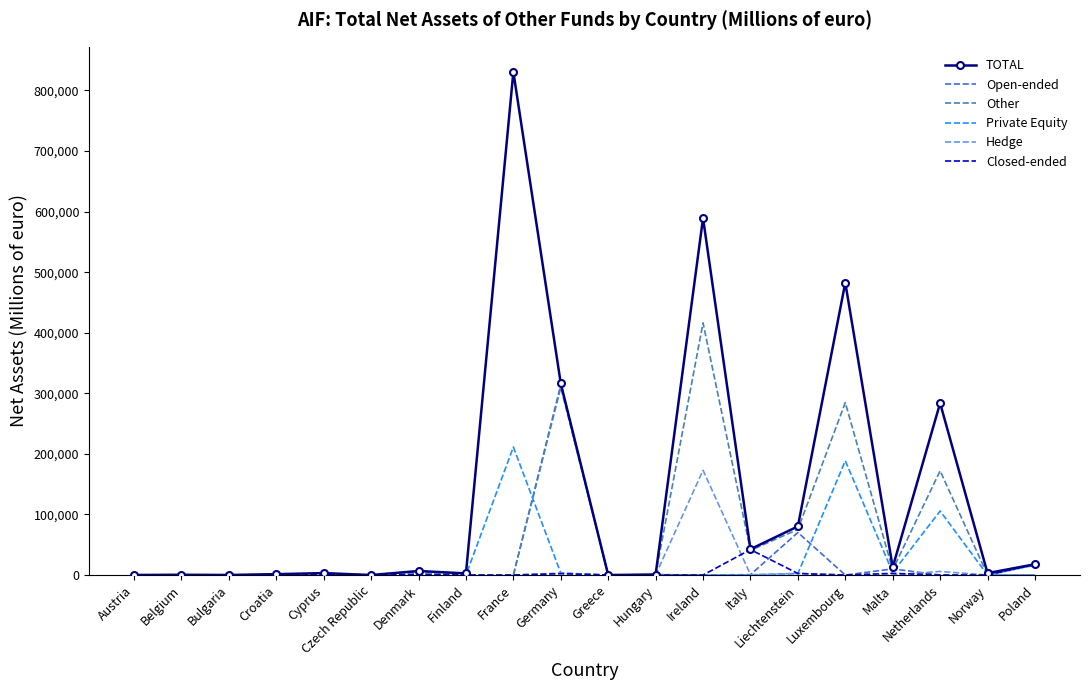

The value of Private Equity at Finland is 94230.1. True or false?

False